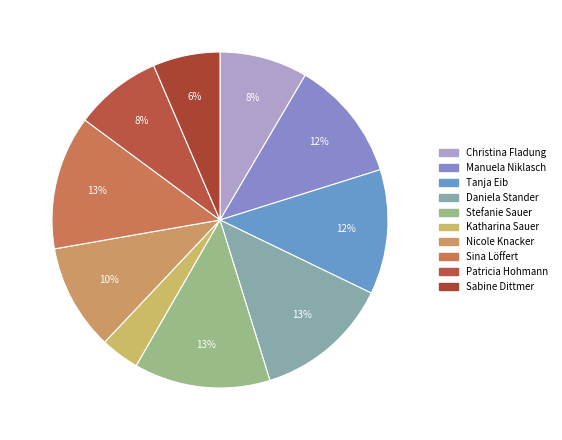

How many slices are in this pie chart?

10